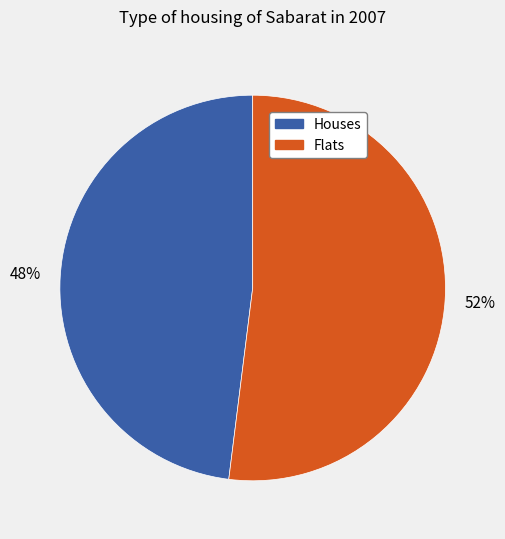

What is the majority slice?

Flats